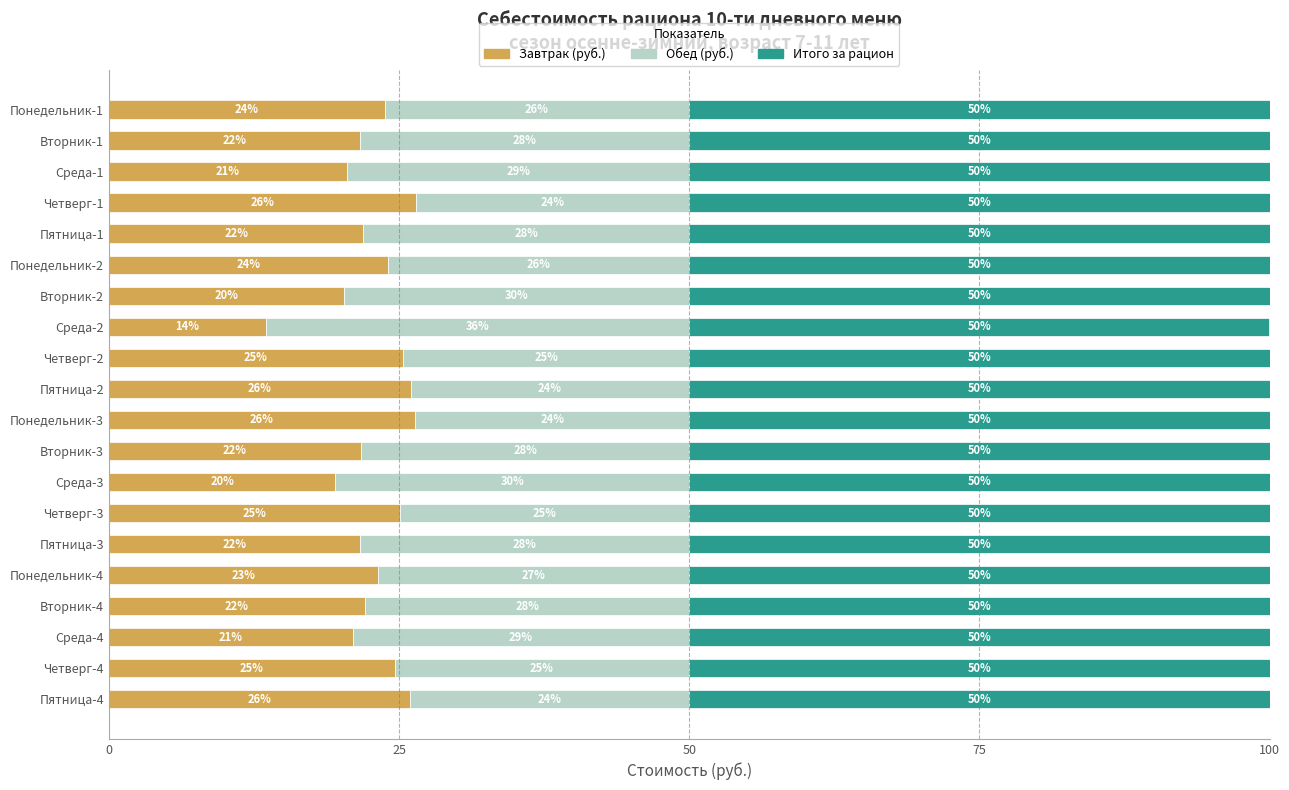

True or false: Завтрак (руб.) has a value of 24.1 at Понедельник-2.

True